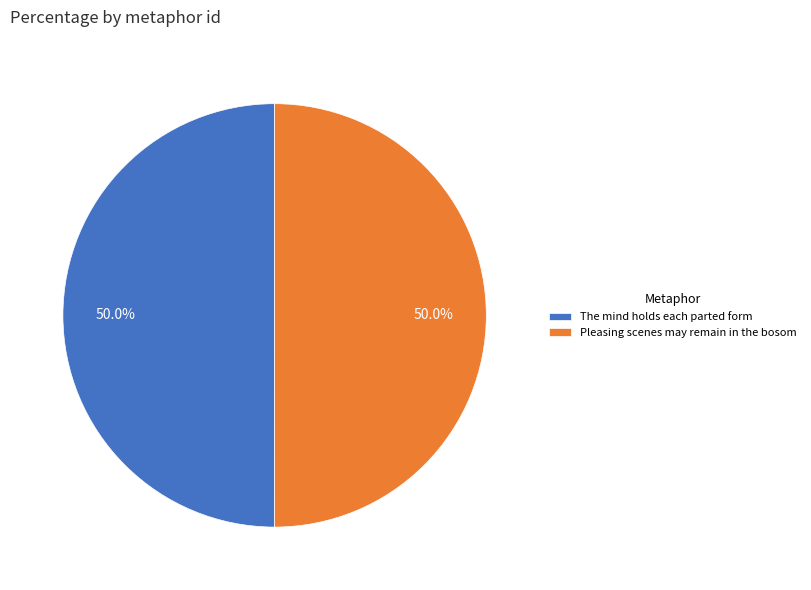

What is the ratio of the value at The mind holds each parted form to the value at Pleasing scenes may remain in the bosom?

1.0